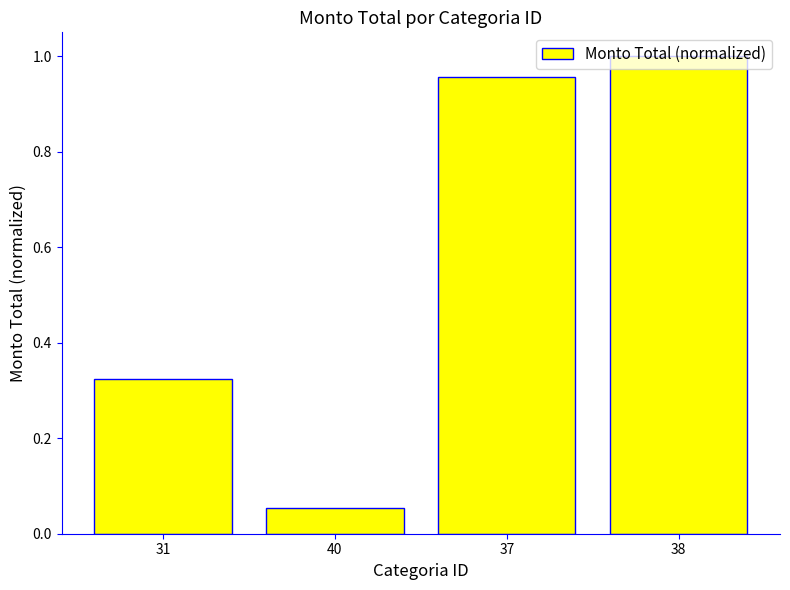

The chart shows a value of 1.0 at 38. True or false?

True